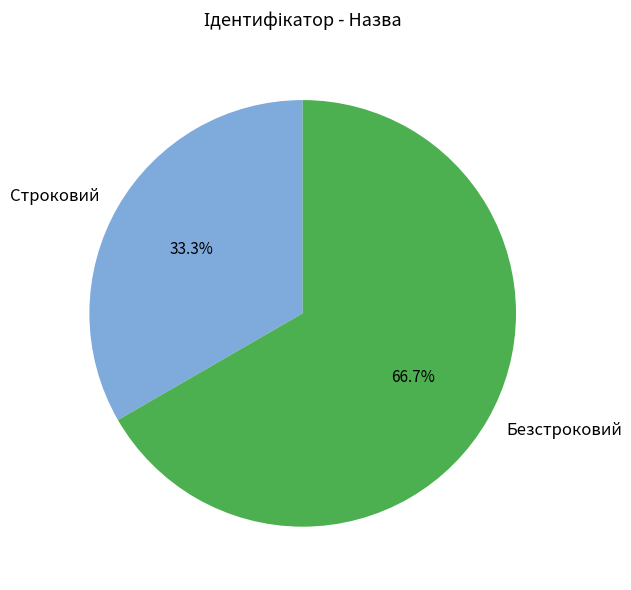

To the nearest percent, what is the difference between the largest and smallest slice percentages?

33%